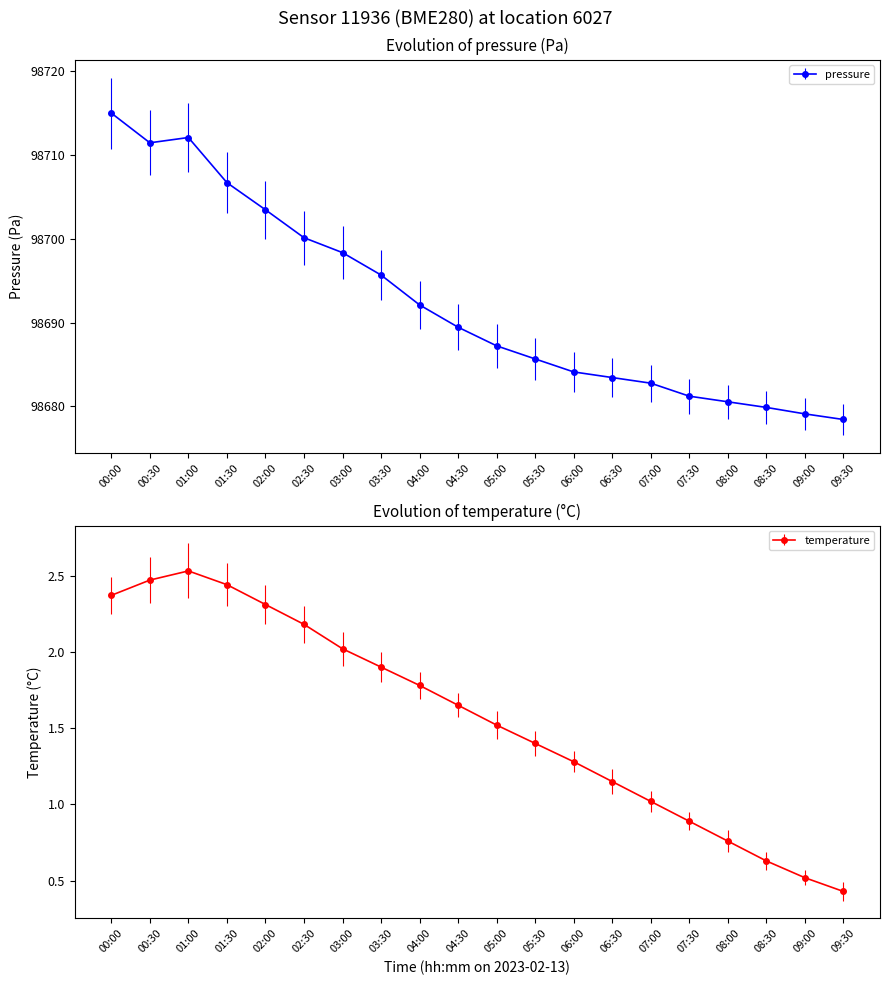

Is it true that pressure equals 98715.0 at 00:00?

True